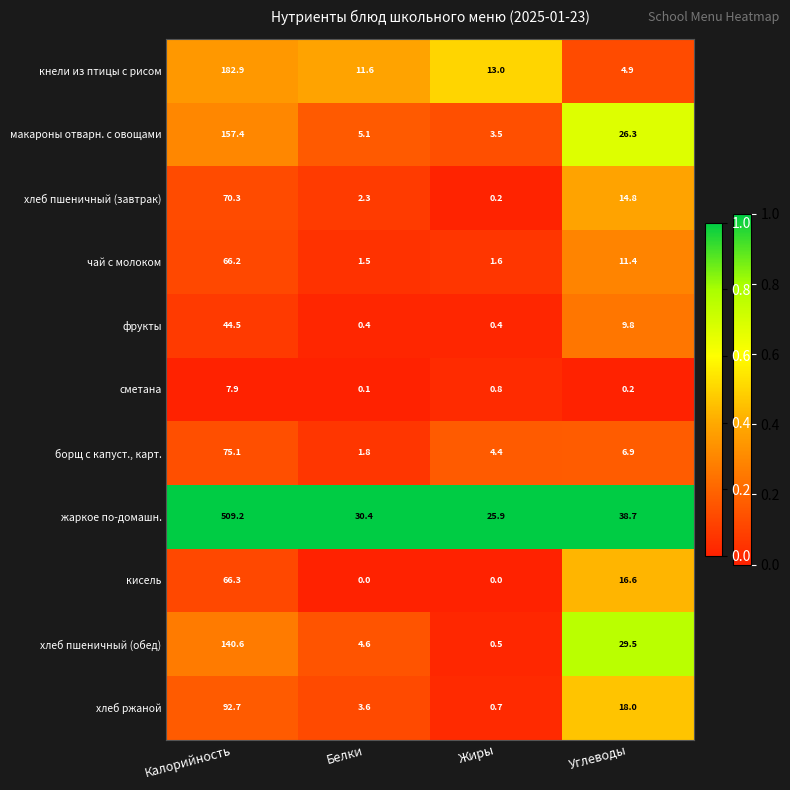

The value of кнели из птицы с рисом at Калорийность is 72.6. True or false?

False